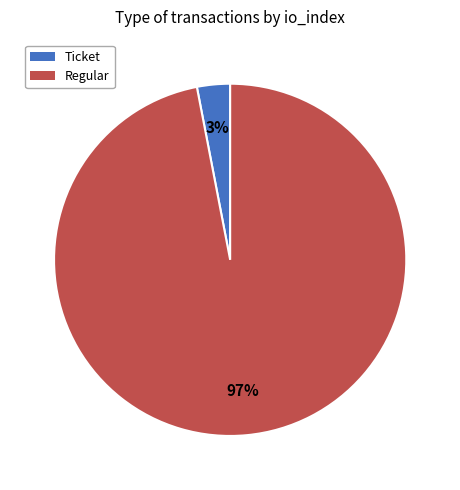

To the nearest percent, what is the difference between the largest and smallest slice percentages?

94%